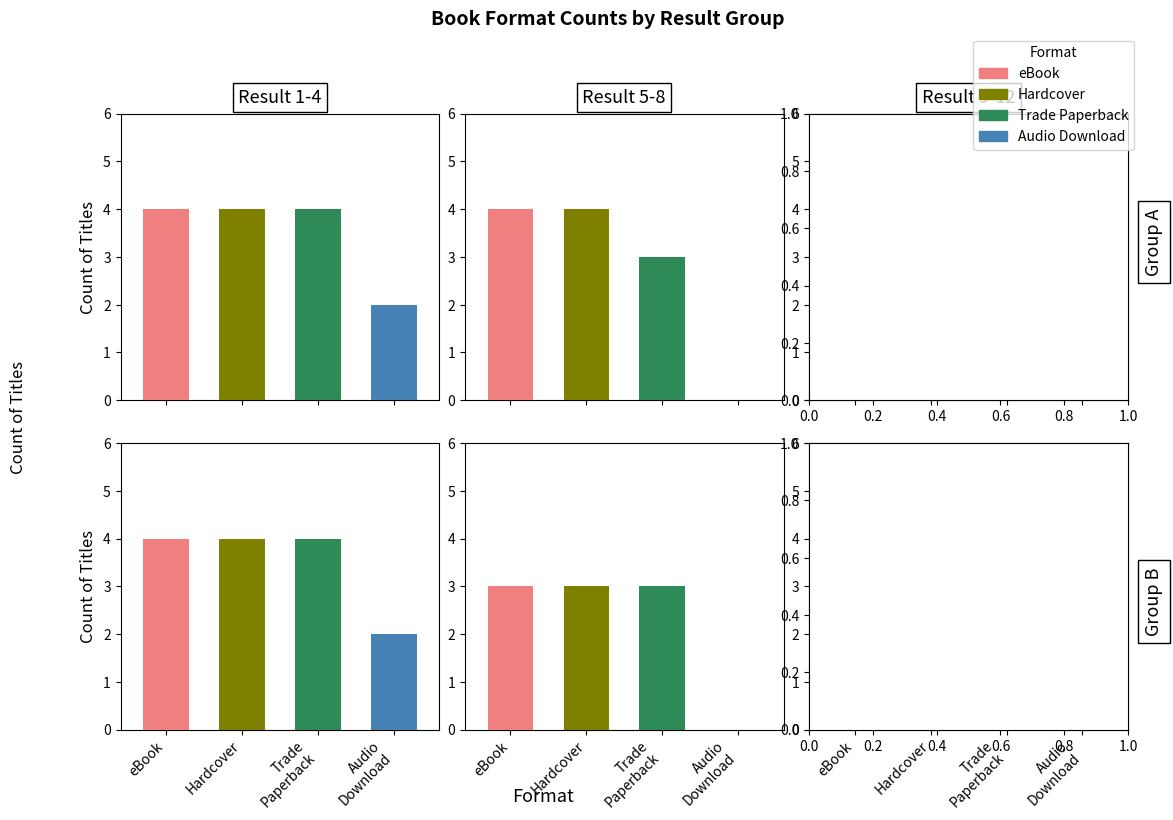

Is it true that Audio Download equals 2 at 5?

True